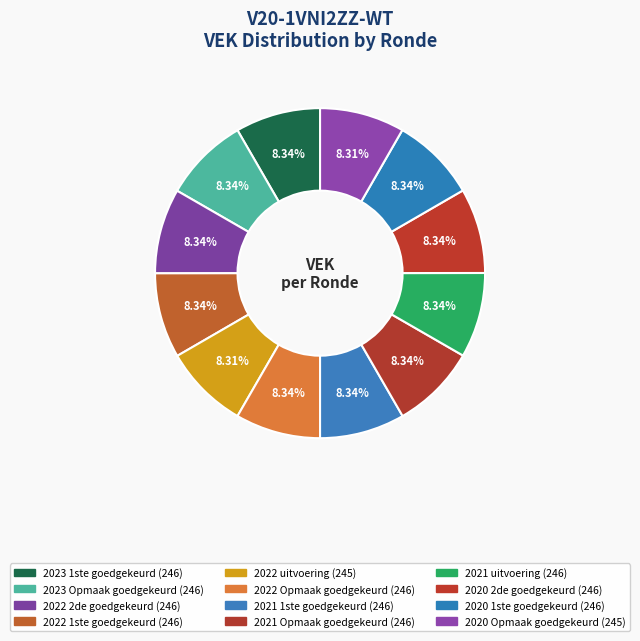

Which slice is the largest?

2023 1ste aanpassing – goedgekeurd